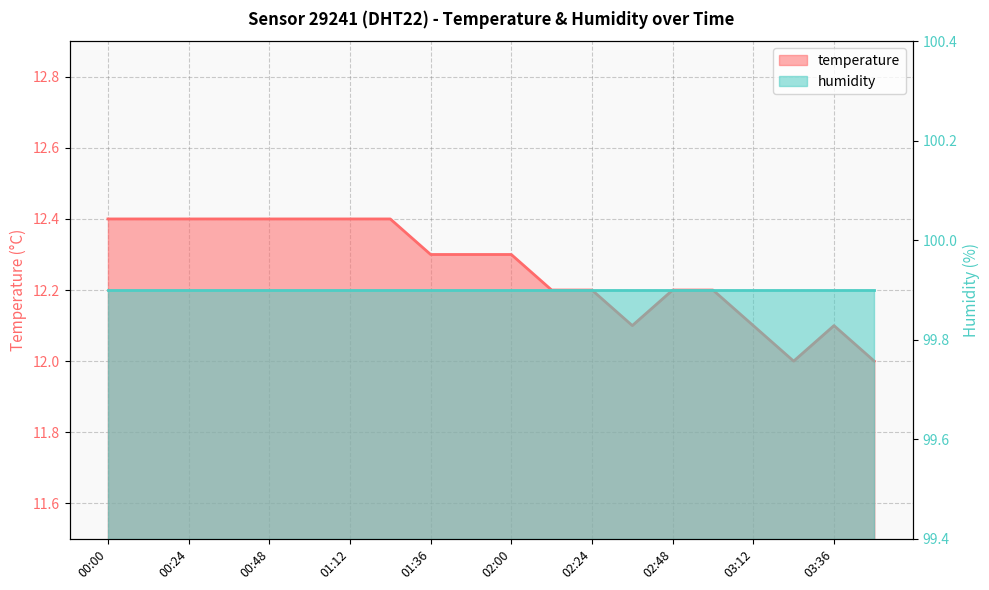

What is the value of the 3rd point from the left?

12.4